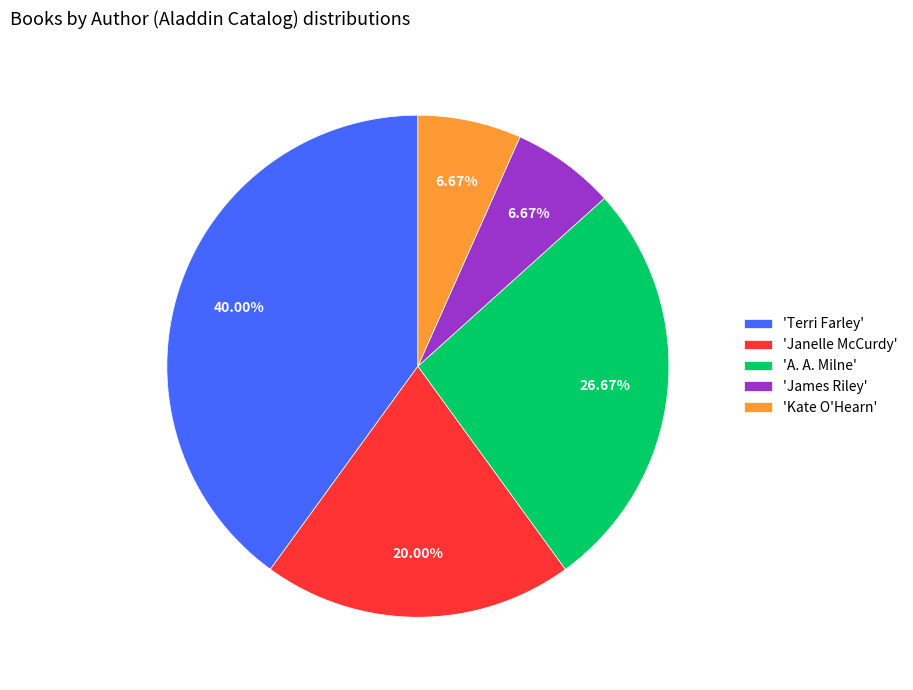

Does any single category account for the majority?

No